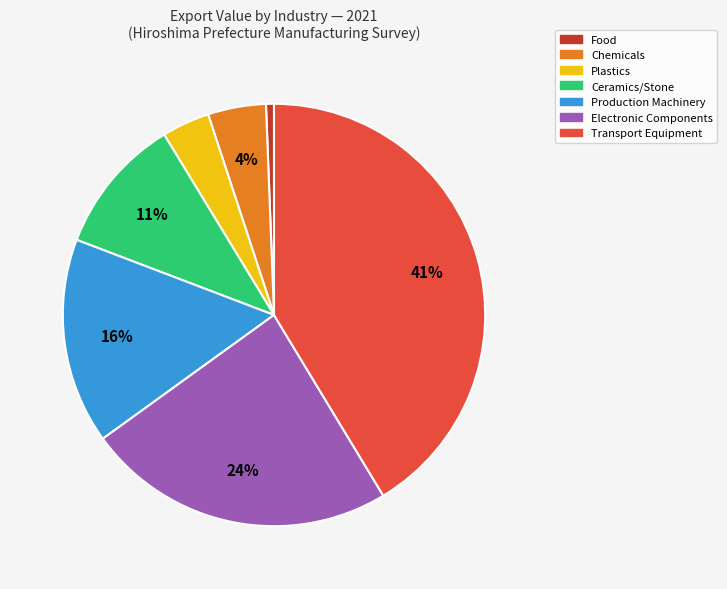

Which slice is the largest?

Transport Equipment